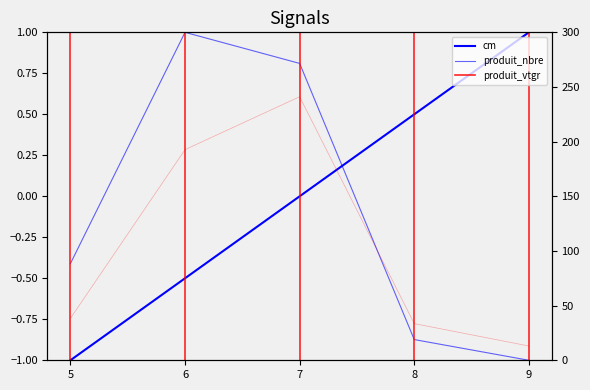

What is the total value across all series at 7?

241.9